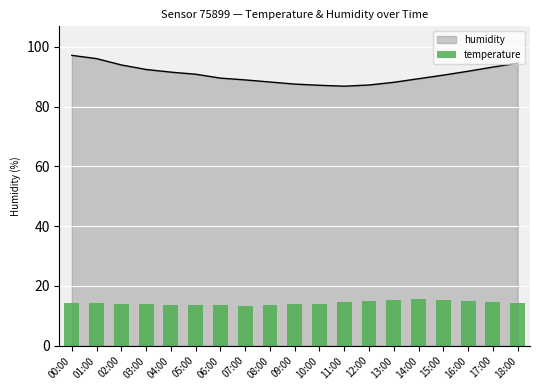

True or false: the data shows 20.7 at 05:00.

False